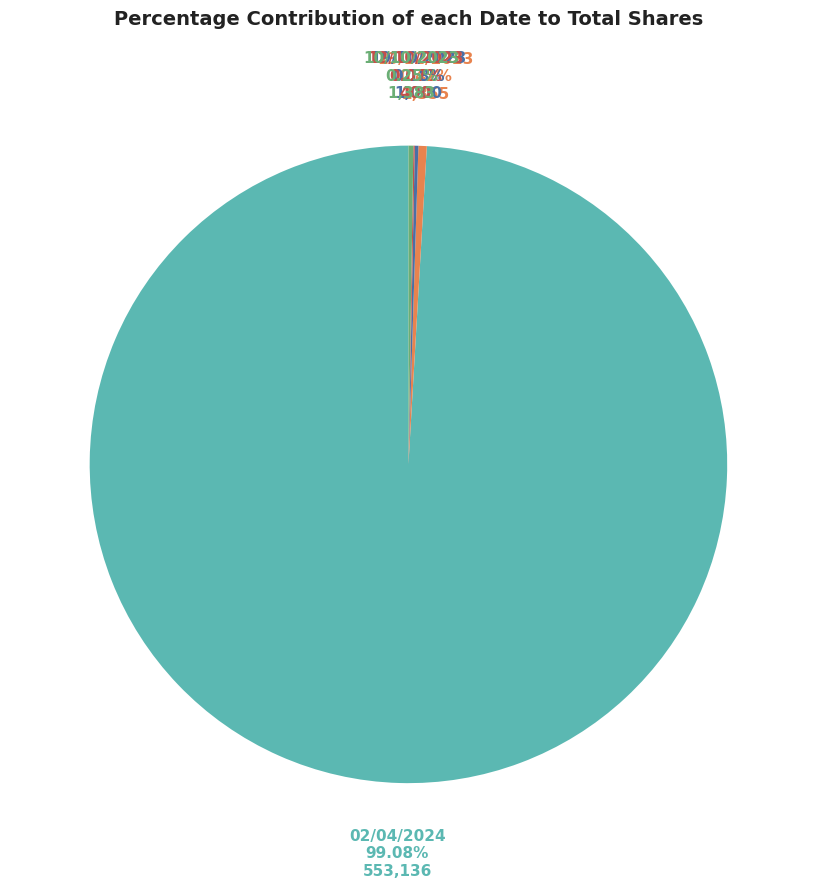

What is the largest slice in the pie chart?

02/04/2024